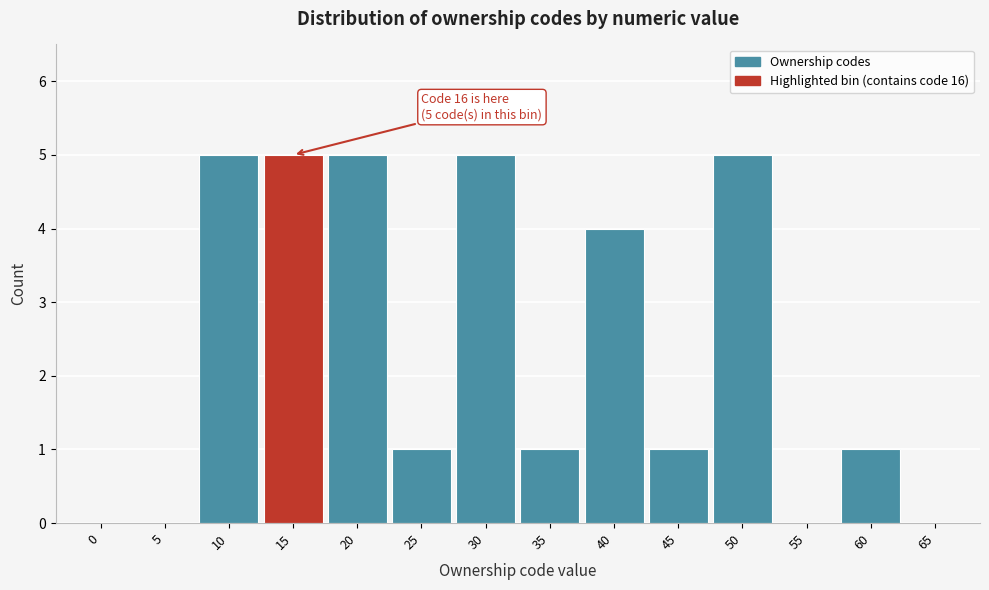

Reading left to right, list all the values displayed in this chart.

0=0	5=0	10=5	15=5	20=5	25=1	30=5	35=1	40=4	45=1	50=5	55=0	60=1	65=0